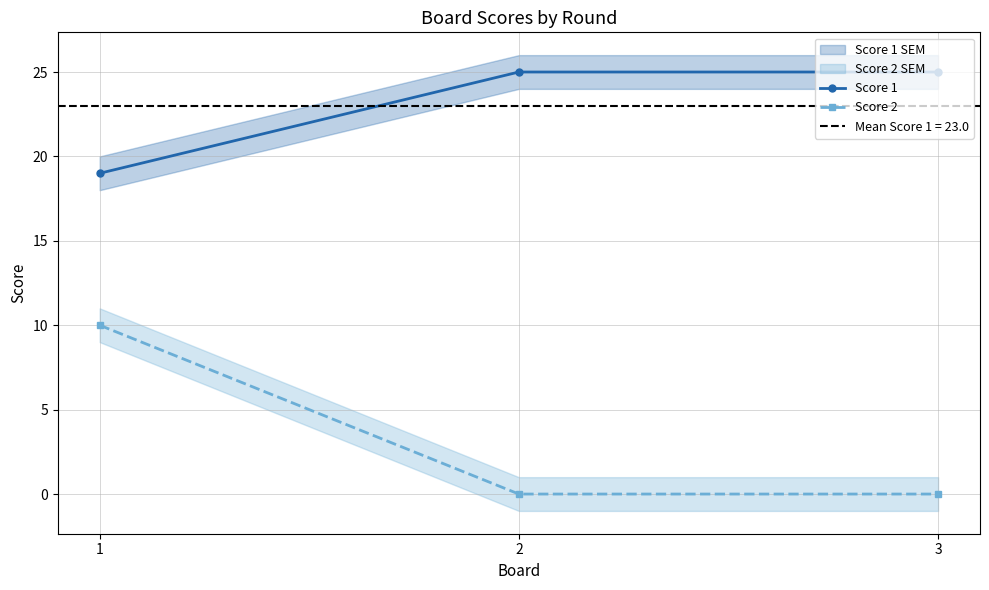

How many data points in Score 2 are above 0?

1